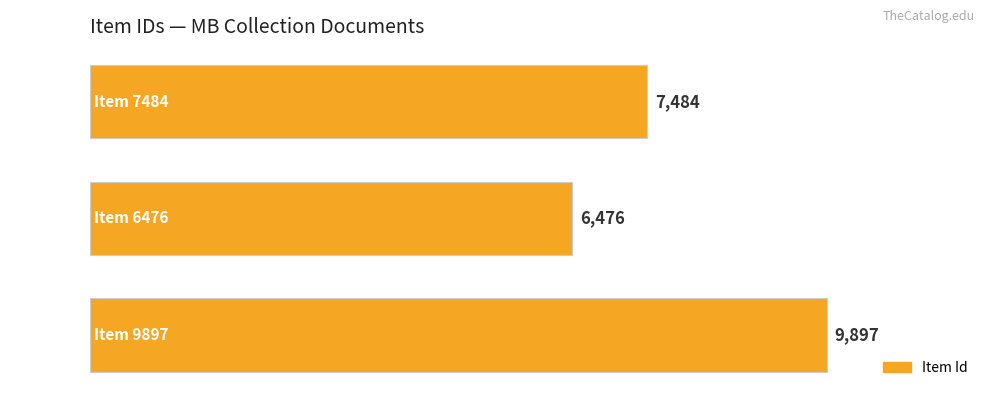

List the labels in order of value, smallest first.

Item 6476, Item 7484, Item 9897